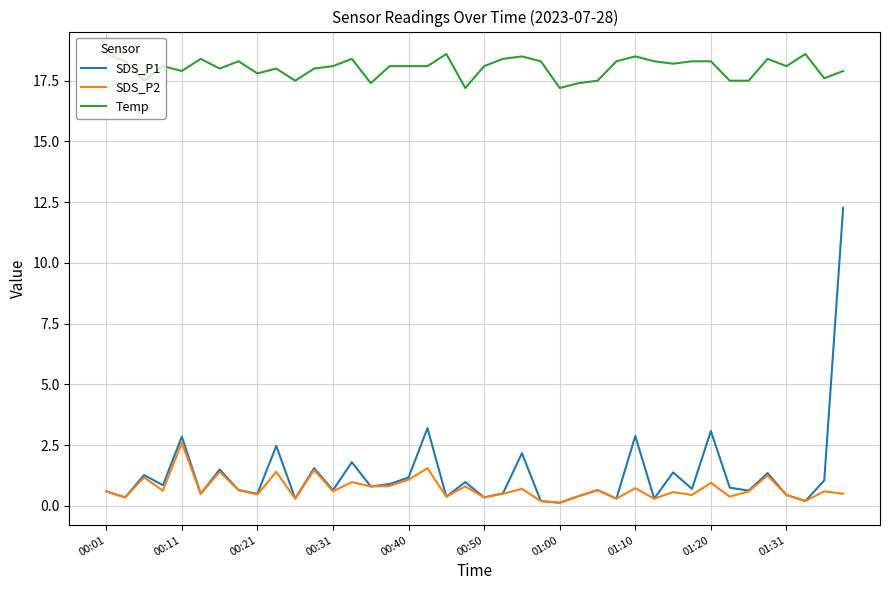

What is the highest value of the SDS_P2 series?

2.6